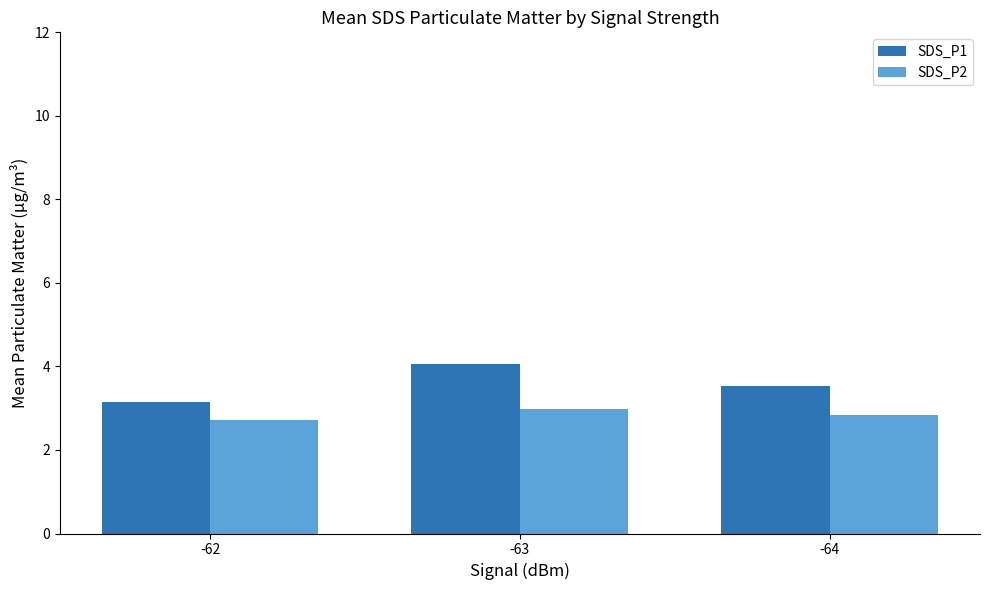

At which label is SDS_P1 closest to 3?

-62